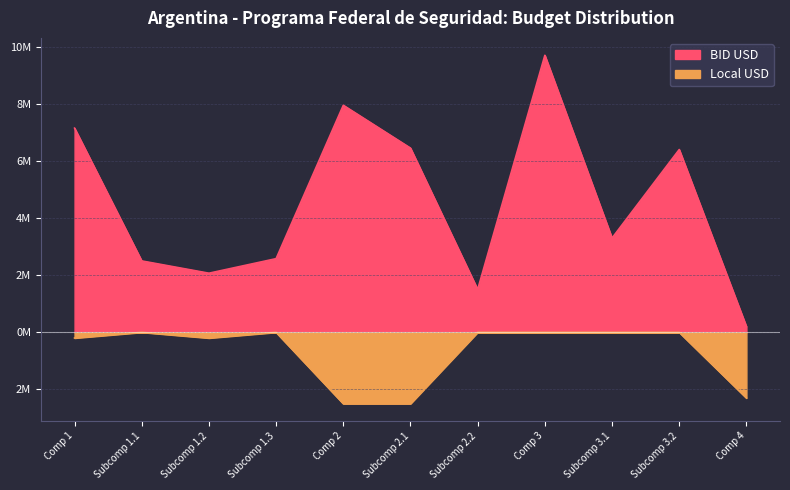

True or false: BID USD and Local USD cross at least once.

False